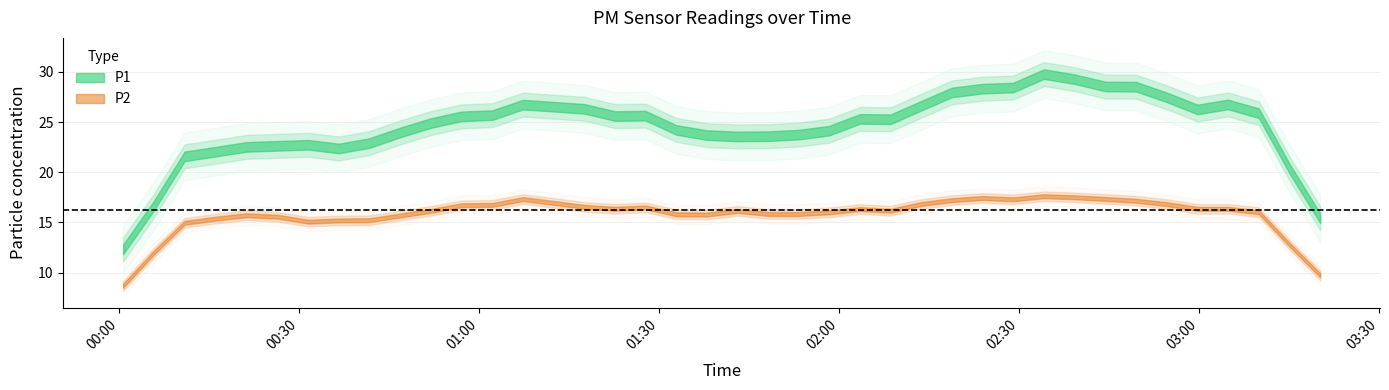

True or false: P1 and P2 intersect in this chart.

False